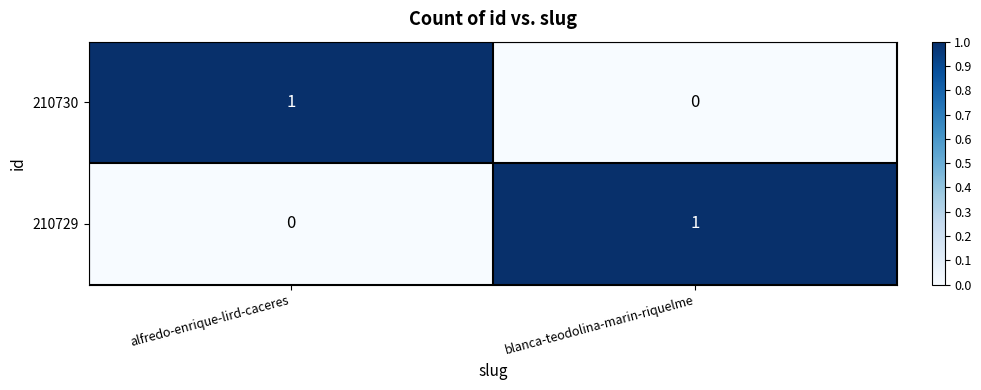

At alfredo-enrique-lird-caceres, list the series in order from largest to smallest.

210730, 210729